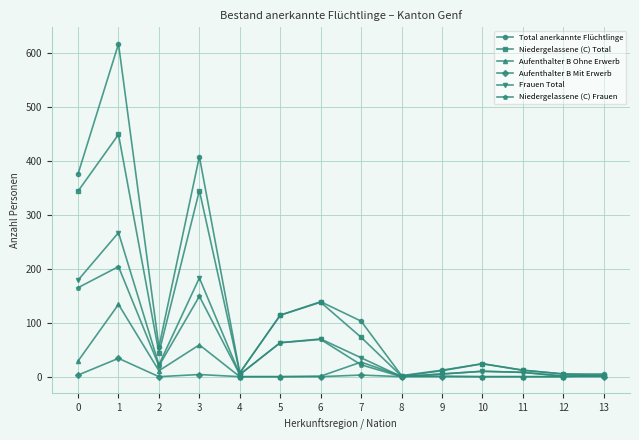

The value of Total anerkannte Flüchtlinge at 3 is 567. True or false?

False